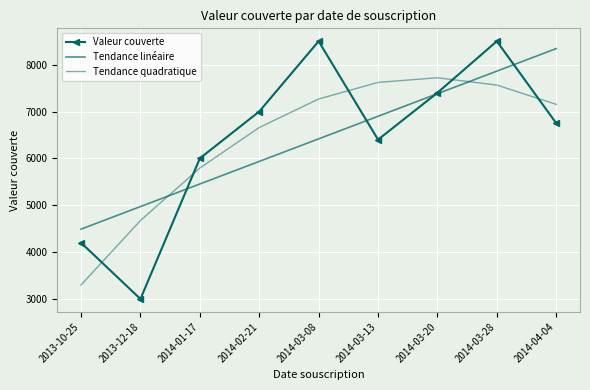

What position from the left is 2014-01-17?

3